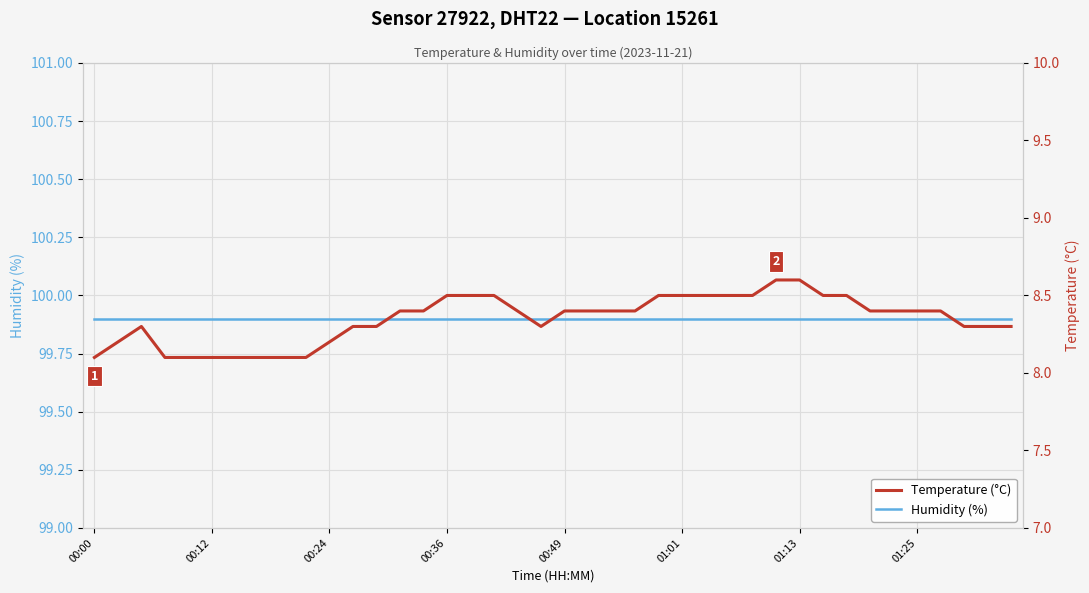

The value of Humidity (%) at 00:24 is 99.9. True or false?

True